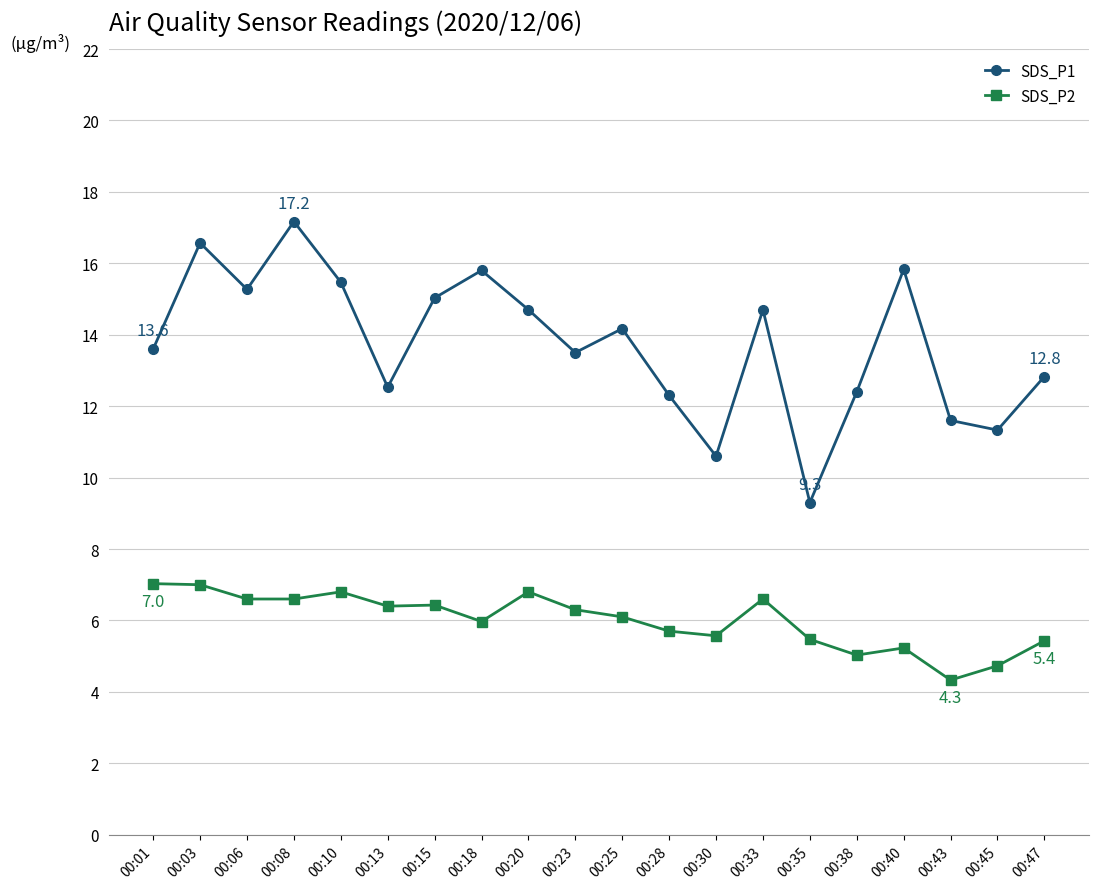

Where does the SDS_P2 series first go above 6?

00:01